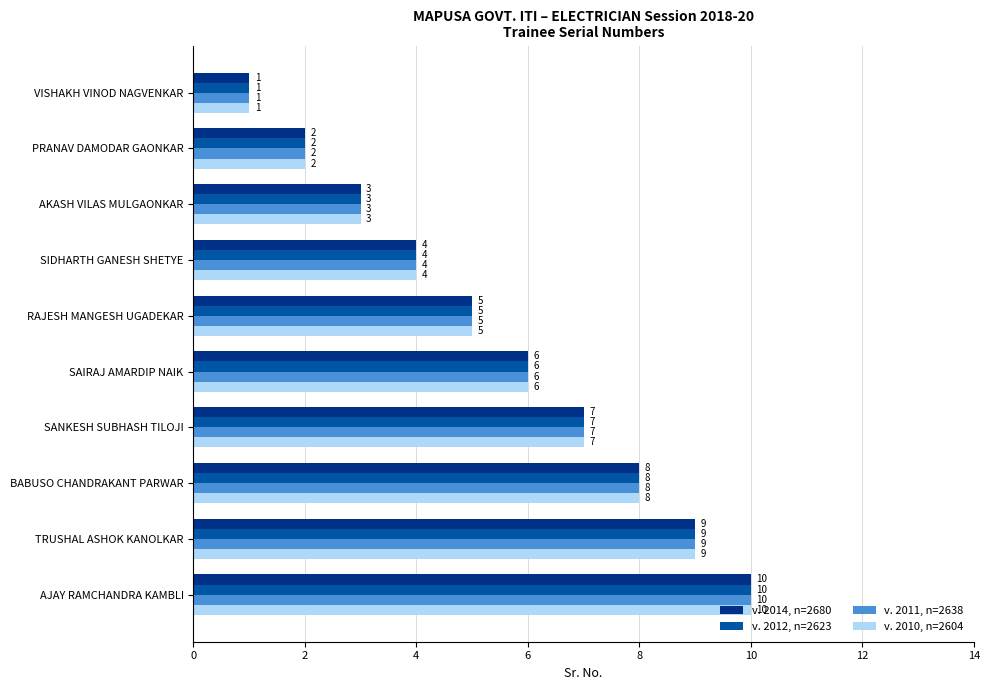

List the labels in order of v. 2011, n=2638 value, largest first.

AJAY RAMCHANDRA KAMBLI, TRUSHAL ASHOK KANOLKAR, BABUSO CHANDRAKANT PARWAR, SANKESH SUBHASH TILOJI, SAIRAJ AMARDIP NAIK, RAJESH MANGESH UGADEKAR, SIDHARTH GANESH SHETYE, AKASH VILAS MULGAONKAR, PRANAV DAMODAR GAONKAR, VISHAKH VINOD NAGVENKAR